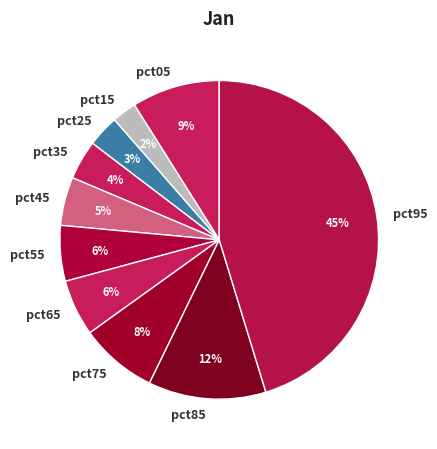

Is there a majority slice in this chart?

No